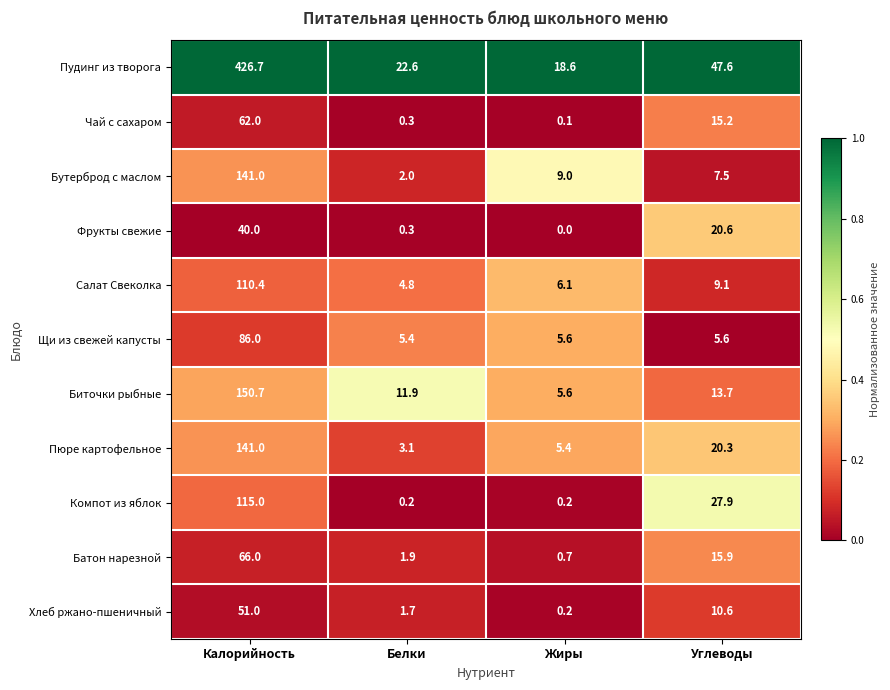

At which label is Салат Свеколка closest to 57?

Углеводы